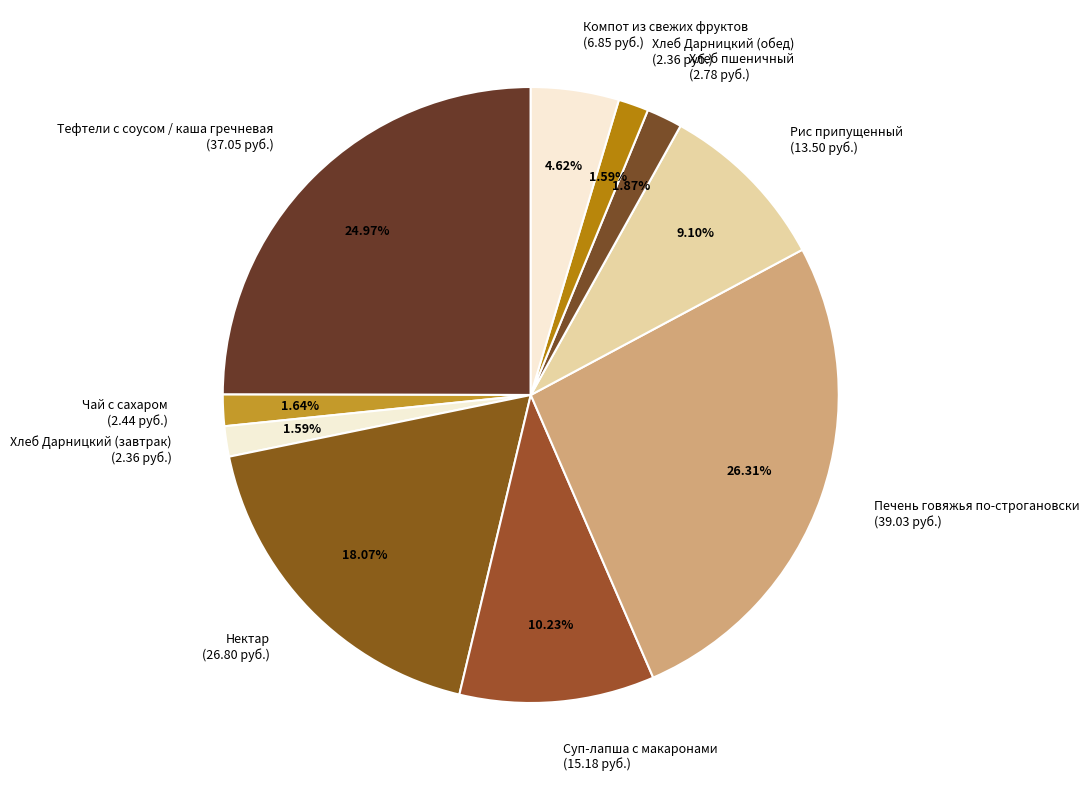

Is it true that Хлеб Дарницкий (обед) is 2% of the pie?

True